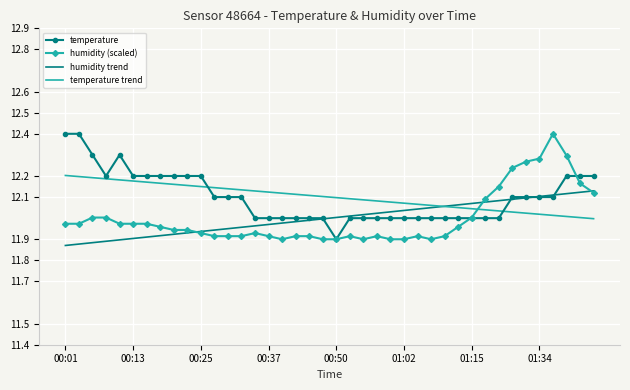

After their last crossing, which series has the higher values: temperature or humidity trend?

temperature